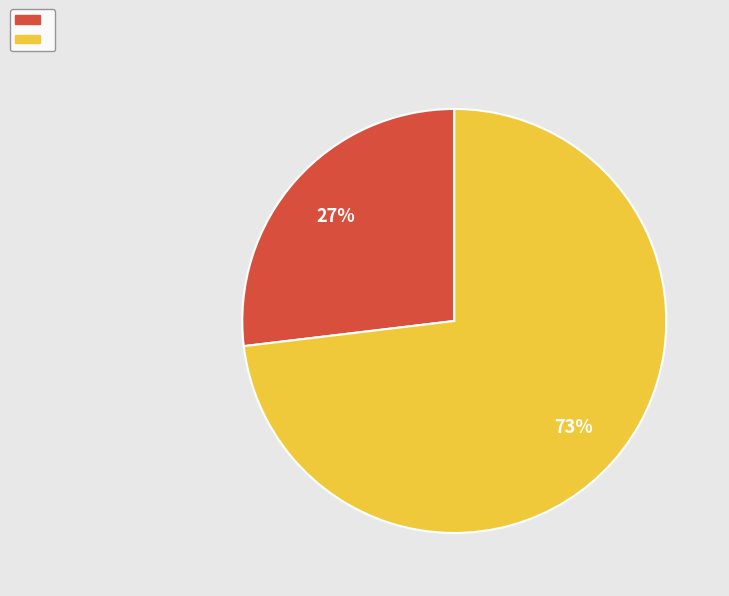

To the nearest percent, what is the difference between the largest and smallest slice percentages?

46%